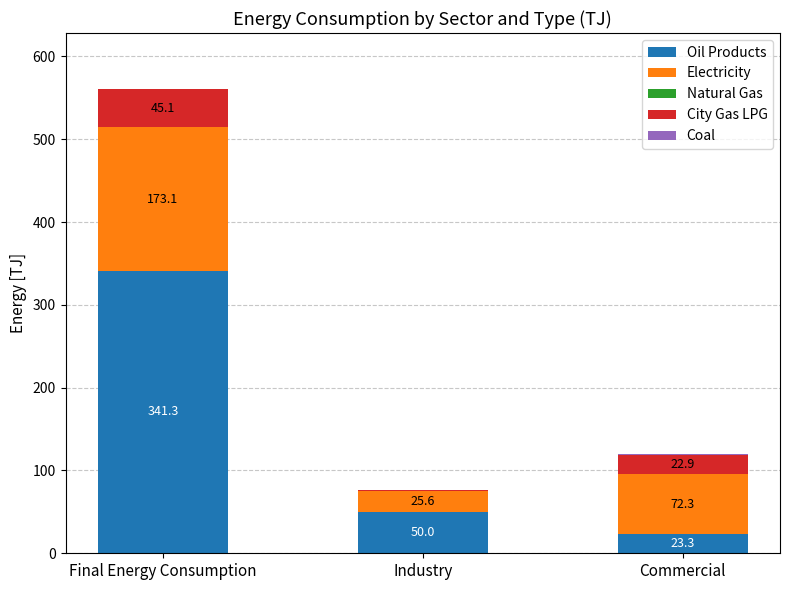

How many categories are shown in the chart?

3